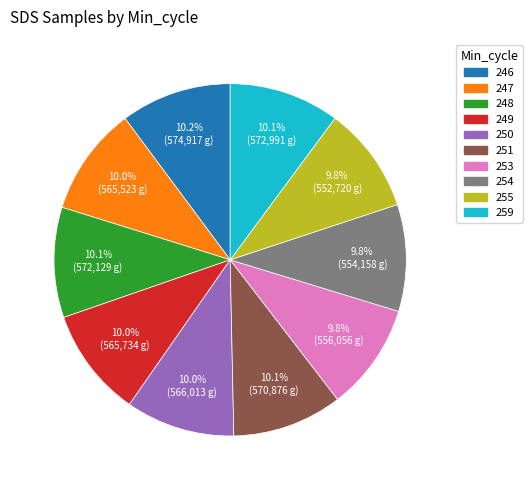

To the nearest percent, what portion does 253 represent?

10%